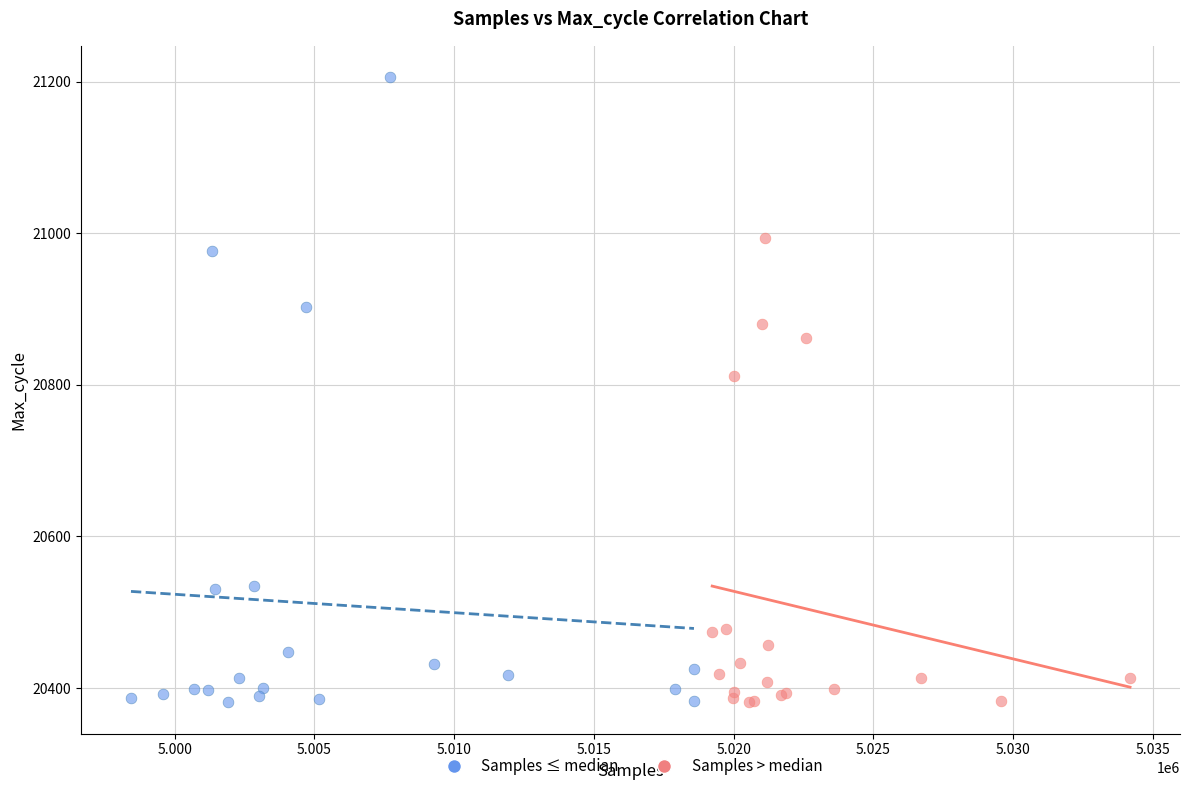

Which series reaches the maximum Y coordinate?

Samples ≤ median